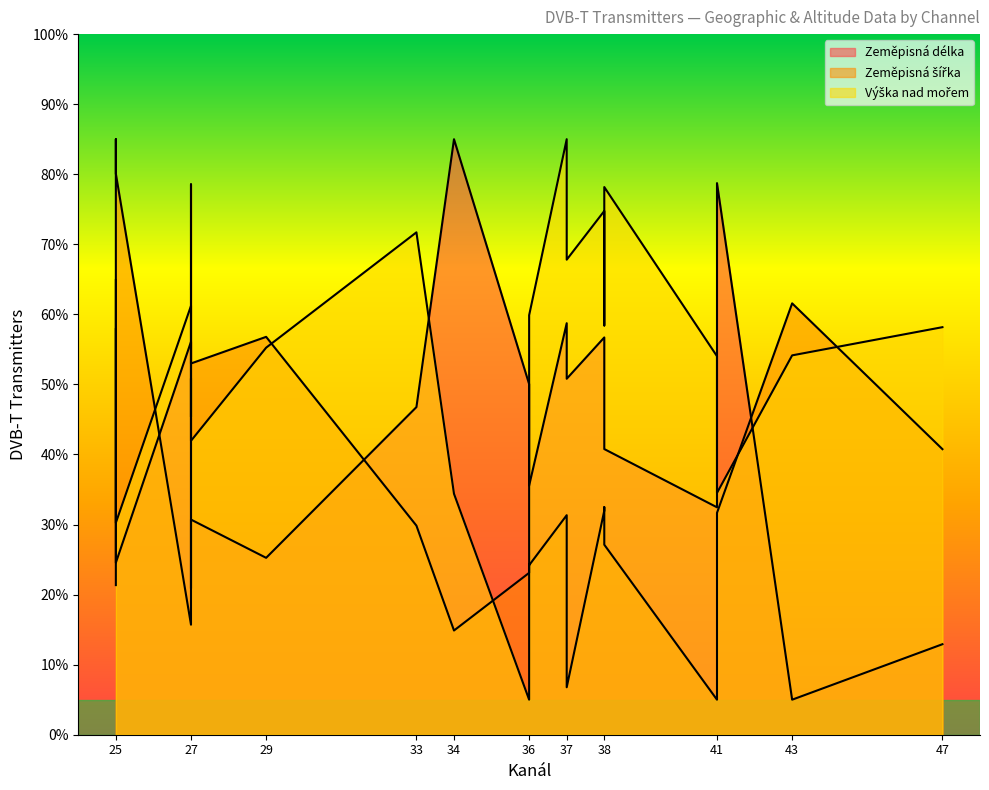

True or false: Výška nad mořem has more than 0 interior local peaks.

True